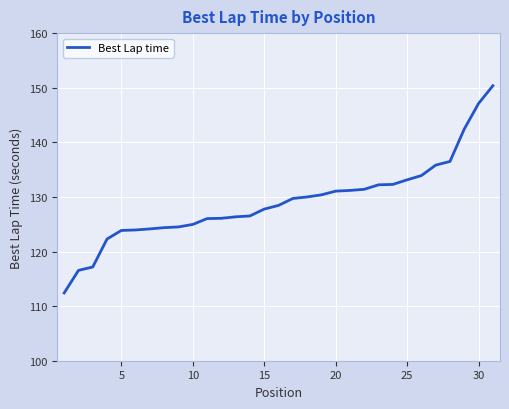

Is this an area chart (filled region under the line)?

No